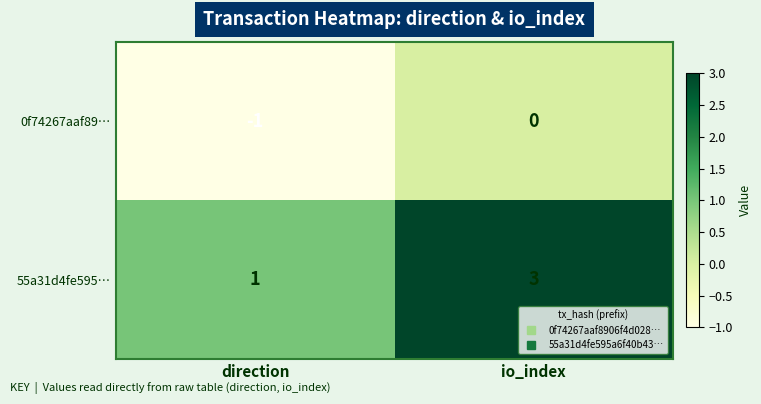

Reading left to right, extract all data points from this chart.

0f74267aaf89…: direction=-1	io_index=0
55a31d4fe595…: direction=1	io_index=3